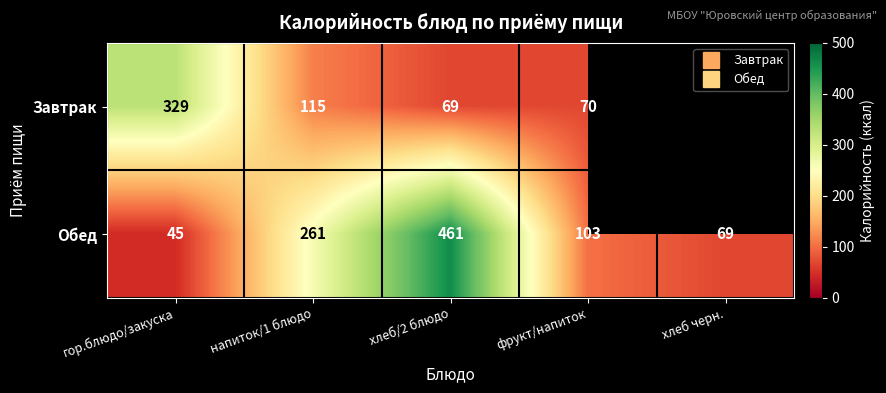

What is the total value across all series at гор.блюдо/закуска?

374.0